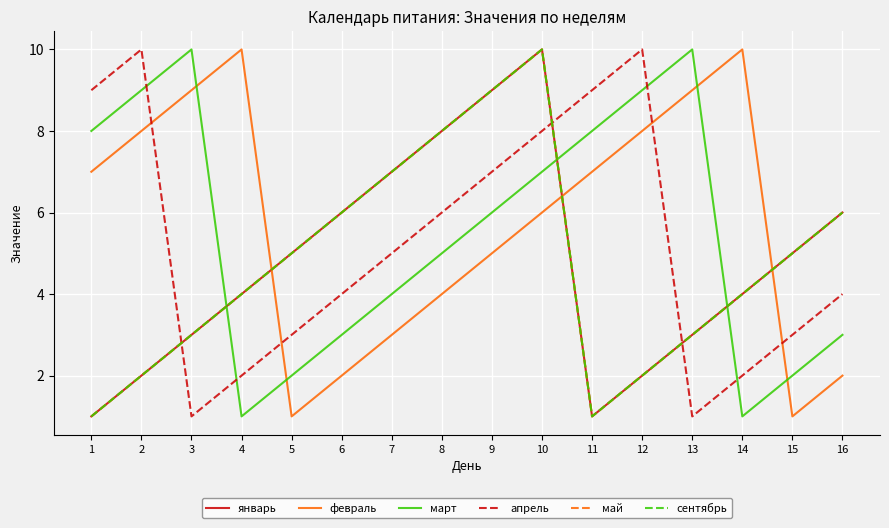

Which category has the lowest value across all series?

1